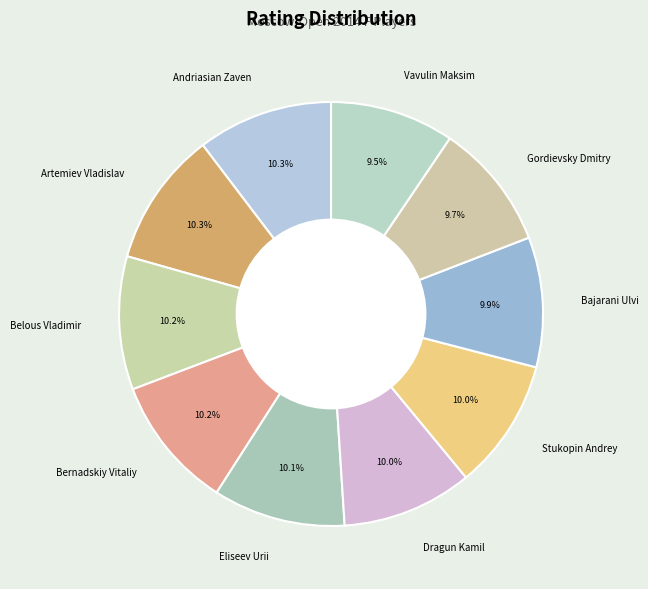

Combined, what portion of the pie is Eliseev Urii and Belous Vladimir?

20.3%